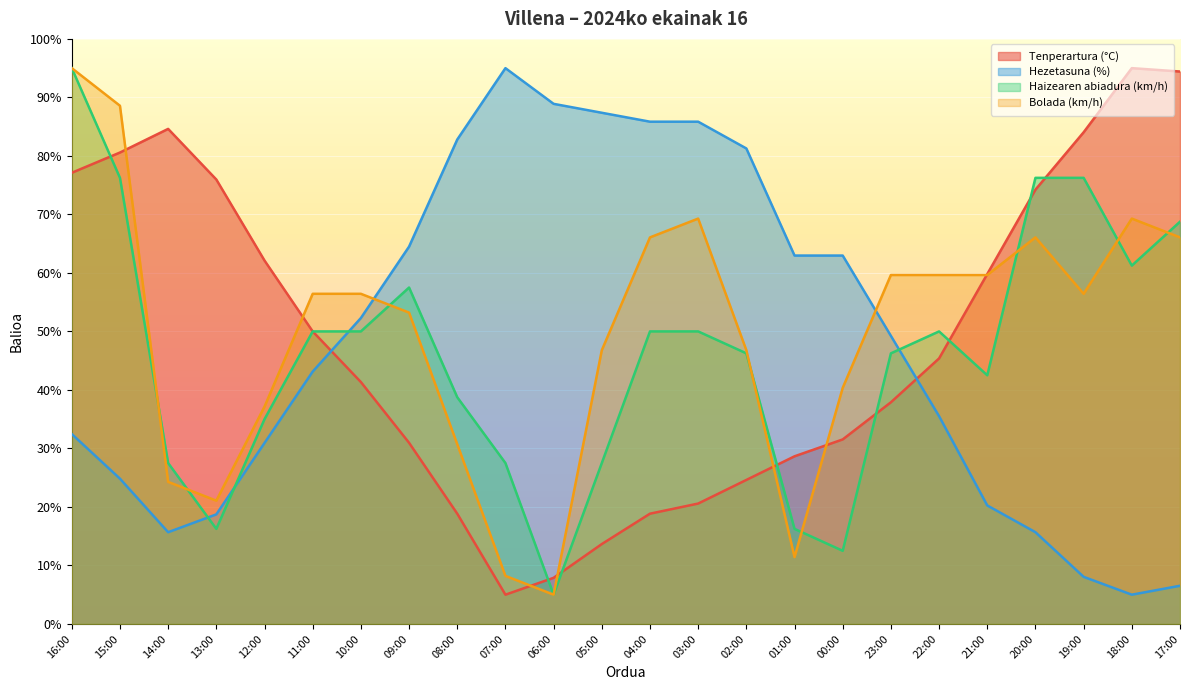

True or false: Haizearen abiadura (km/h) has more than 0 interior local peaks.

True